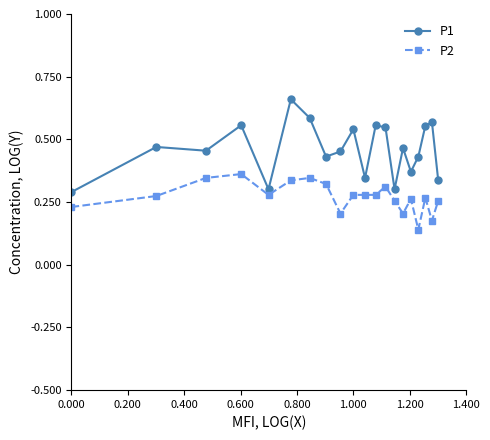

What is the sum of all P1 values?

9.2